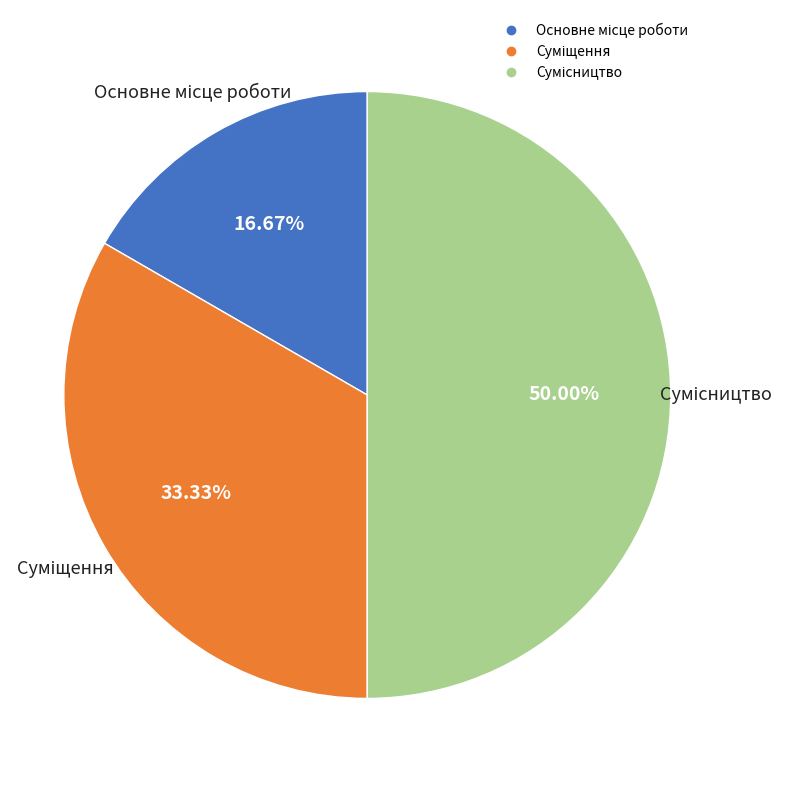

To the nearest percent, what is the combined percentage of Сумісництво and Суміщення?

83%